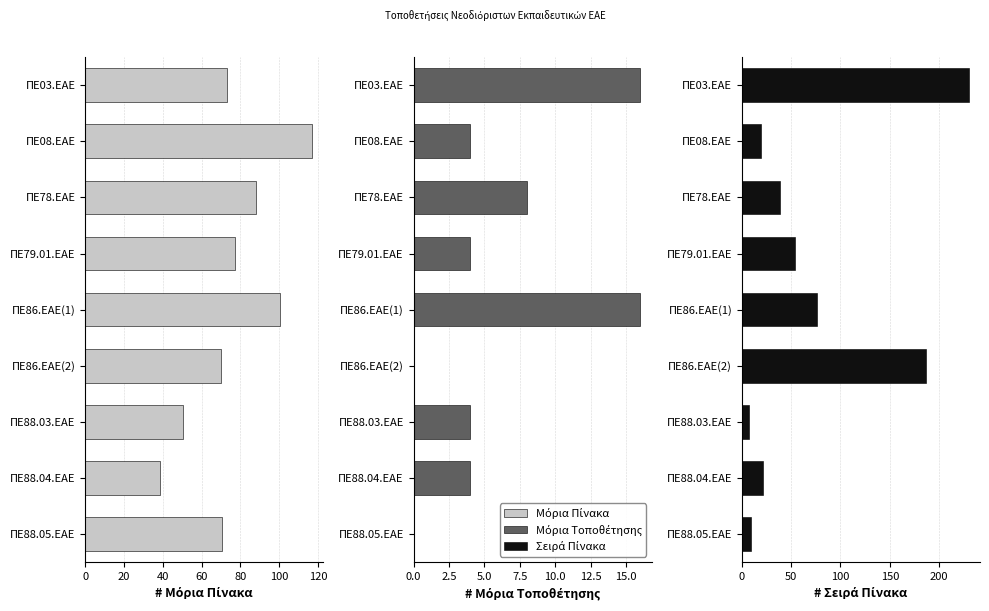

How many values in the Μόρια Πίνακα series are below 73?

4